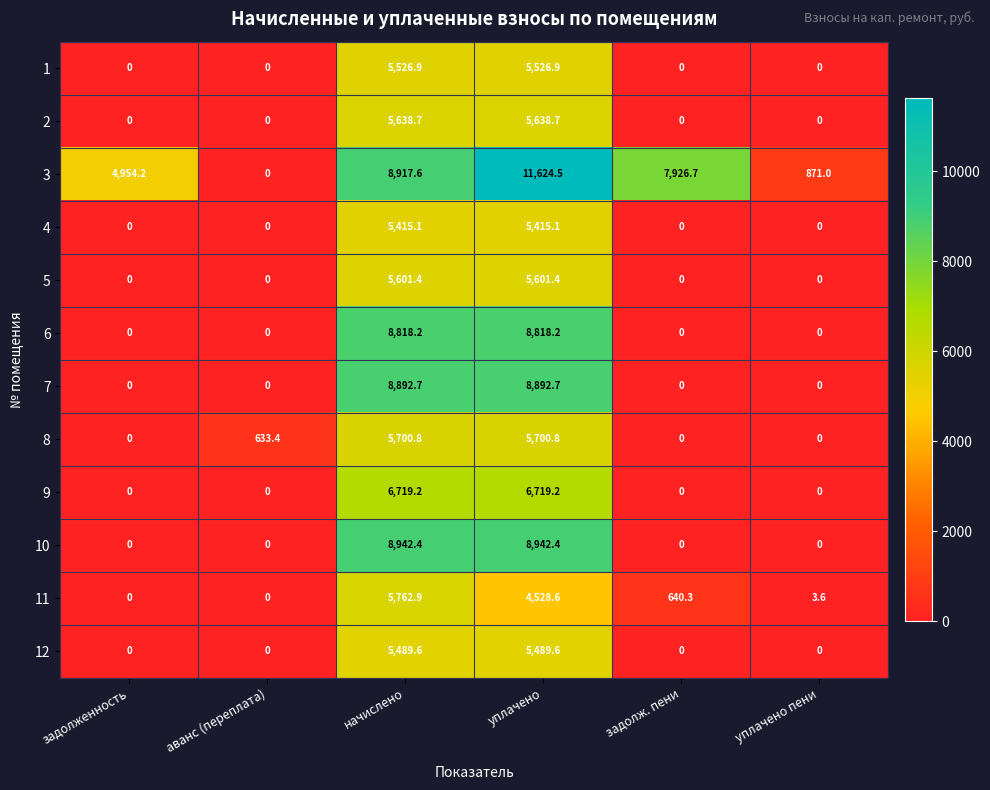

Where does the 8 series first go above 633?

аванс (переплата)